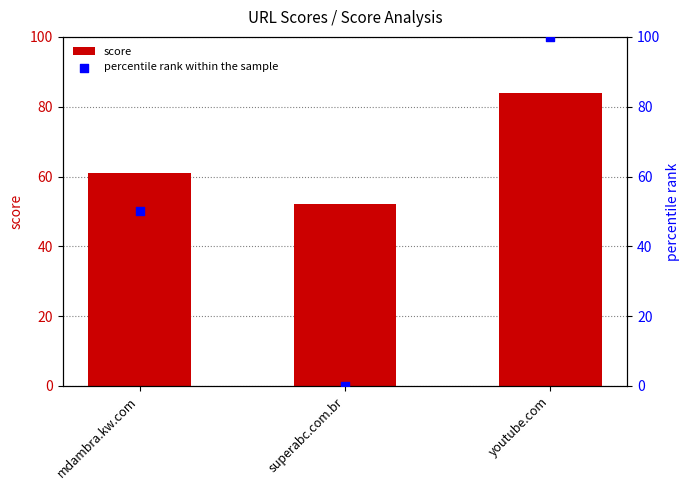

What are all the series names shown in the legend?

score, percentile rank within the sample